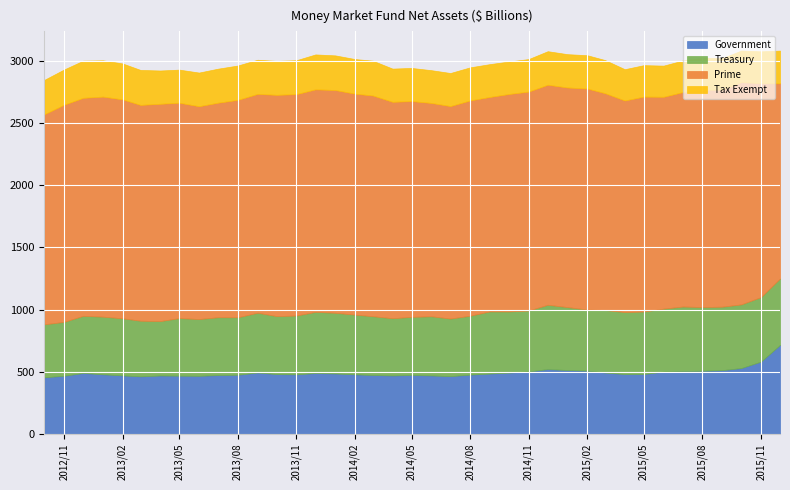

Between 2014-07 and 2015-09, which series saw the biggest shift?

Government